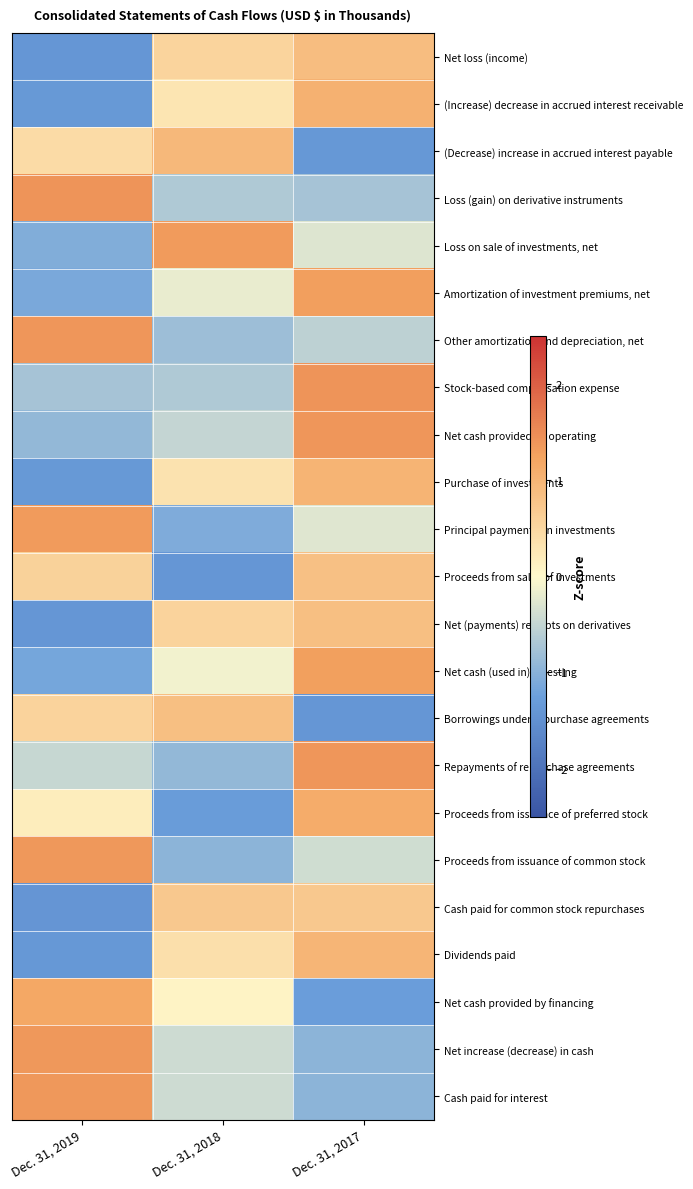

Reading right to left, transcribe all the data shown in this chart.

Net loss (income): Dec. 31, 2017=0.9	Dec. 31, 2018=0.5	Dec. 31, 2019=-1.4
(Increase) decrease in accrued interest receivable: Dec. 31, 2017=1.0	Dec. 31, 2018=0.3	Dec. 31, 2019=-1.3
(Decrease) increase in accrued interest payable: Dec. 31, 2017=-1.4	Dec. 31, 2018=0.9	Dec. 31, 2019=0.4
Loss (gain) on derivative instruments: Dec. 31, 2017=-0.7	Dec. 31, 2018=-0.7	Dec. 31, 2019=1.4
Loss on sale of investments, net: Dec. 31, 2017=-0.3	Dec. 31, 2018=1.3	Dec. 31, 2019=-1.1
Amortization of investment premiums, net: Dec. 31, 2017=1.3	Dec. 31, 2018=-0.2	Dec. 31, 2019=-1.1
Other amortization and depreciation, net: Dec. 31, 2017=-0.6	Dec. 31, 2018=-0.8	Dec. 31, 2019=1.4
Stock-based compensation expense: Dec. 31, 2017=1.4	Dec. 31, 2018=-0.7	Dec. 31, 2019=-0.7
Net cash provided by operating: Dec. 31, 2017=1.4	Dec. 31, 2018=-0.5	Dec. 31, 2019=-0.9
Purchase of investments: Dec. 31, 2017=1.0	Dec. 31, 2018=0.3	Dec. 31, 2019=-1.4
Principal payments on investments: Dec. 31, 2017=-0.3	Dec. 31, 2018=-1.1	Dec. 31, 2019=1.3
Proceeds from sales of investments: Dec. 31, 2017=0.8	Dec. 31, 2018=-1.4	Dec. 31, 2019=0.6
Net (payments) receipts on derivatives: Dec. 31, 2017=0.9	Dec. 31, 2018=0.5	Dec. 31, 2019=-1.4
Net cash (used in) investing: Dec. 31, 2017=1.3	Dec. 31, 2018=-0.1	Dec. 31, 2019=-1.2
Borrowings under repurchase agreements: Dec. 31, 2017=-1.4	Dec. 31, 2018=0.9	Dec. 31, 2019=0.6
Repayments of repurchase agreements: Dec. 31, 2017=1.4	Dec. 31, 2018=-0.9	Dec. 31, 2019=-0.5
Proceeds from issuance of preferred stock: Dec. 31, 2017=1.1	Dec. 31, 2018=-1.3	Dec. 31, 2019=0.2
Proceeds from issuance of common stock: Dec. 31, 2017=-0.4	Dec. 31, 2018=-1.0	Dec. 31, 2019=1.4
Cash paid for common stock repurchases: Dec. 31, 2017=0.7	Dec. 31, 2018=0.7	Dec. 31, 2019=-1.4
Dividends paid: Dec. 31, 2017=1.0	Dec. 31, 2018=0.4	Dec. 31, 2019=-1.4
Net cash provided by financing: Dec. 31, 2017=-1.3	Dec. 31, 2018=0.1	Dec. 31, 2019=1.2
Net increase (decrease) in cash: Dec. 31, 2017=-1.0	Dec. 31, 2018=-0.4	Dec. 31, 2019=1.4
Cash paid for interest: Dec. 31, 2017=-1.0	Dec. 31, 2018=-0.4	Dec. 31, 2019=1.4